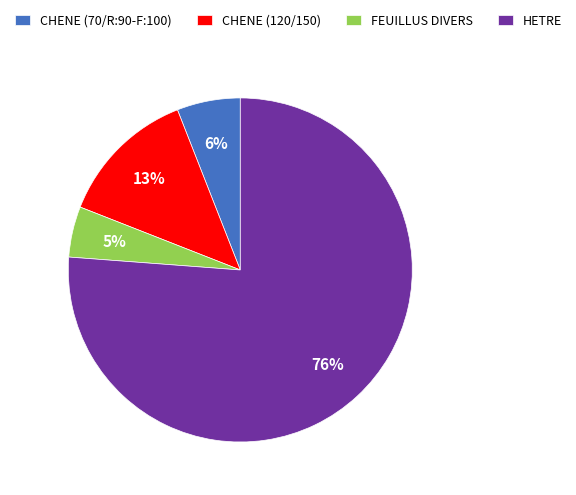

Does HETRE account for over 50% of the chart?

Yes